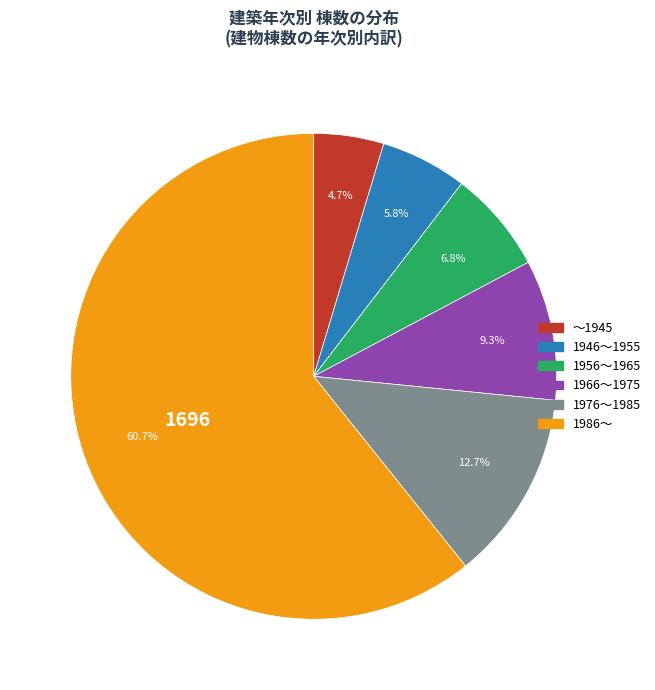

What percentage is NOT represented by 1986～?

39.3%